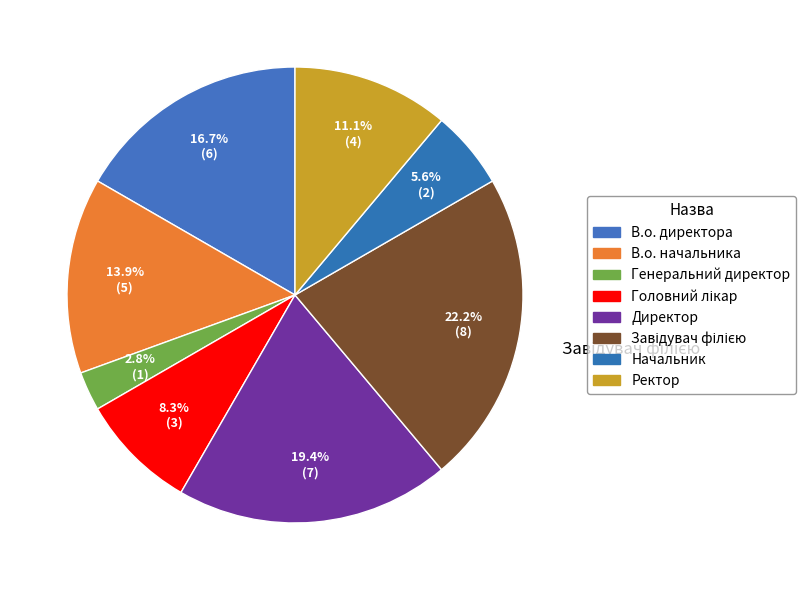

What percentage is the Ректор slice, to the nearest percent?

11%